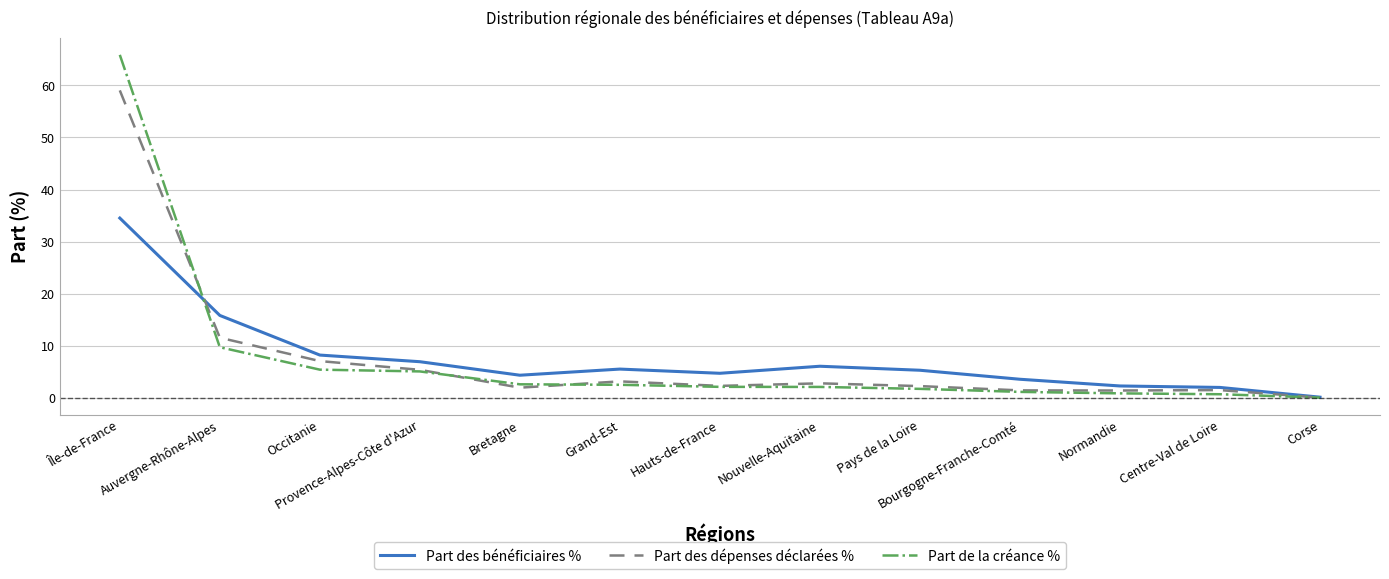

At how many categories does at least one series exceed 37?

1